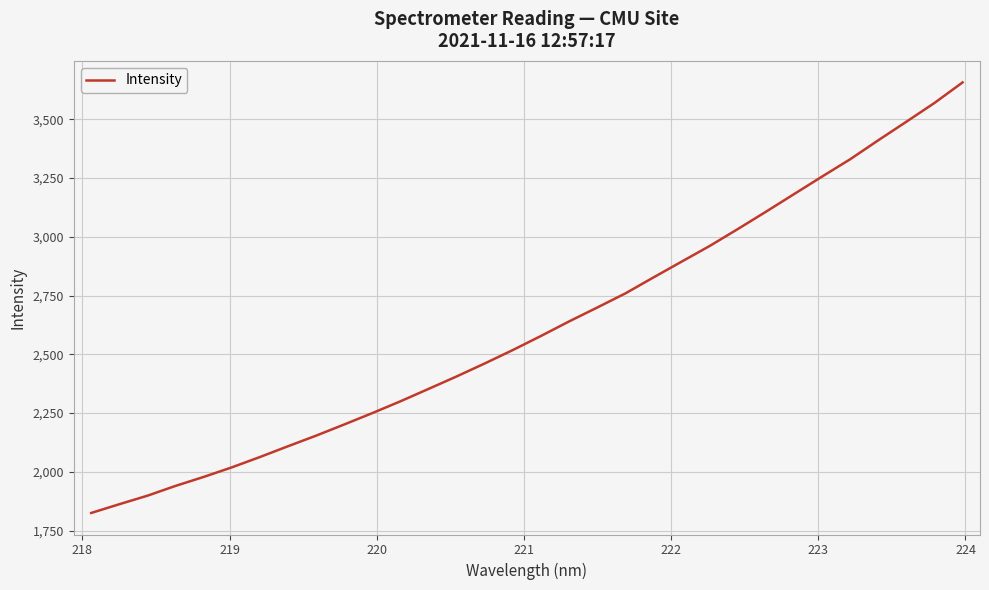

What is the maximum value shown in the chart?

3656.2